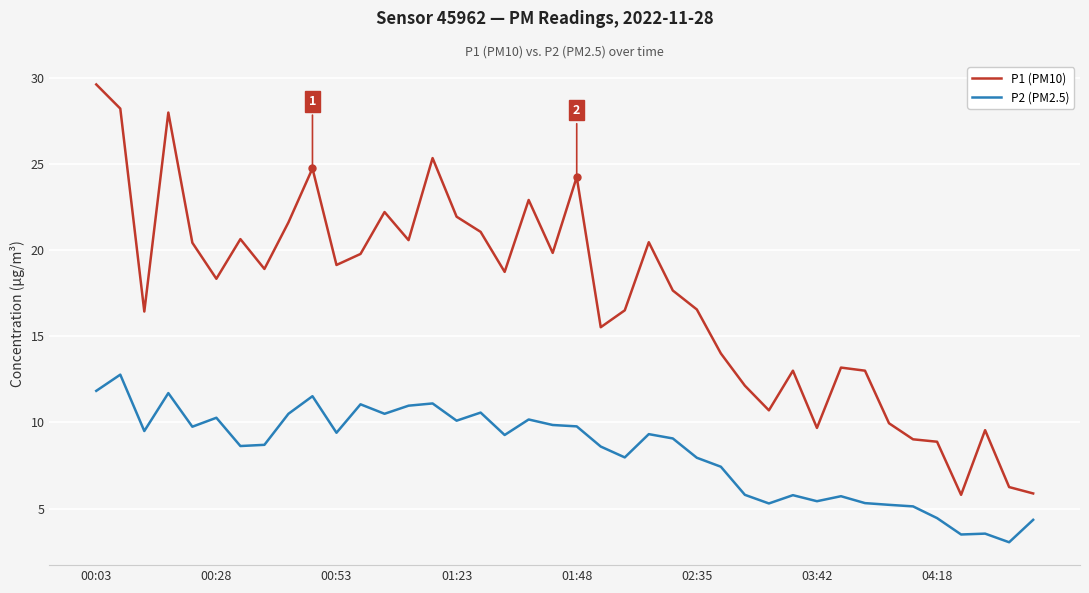

What is the greatest value displayed?

29.6